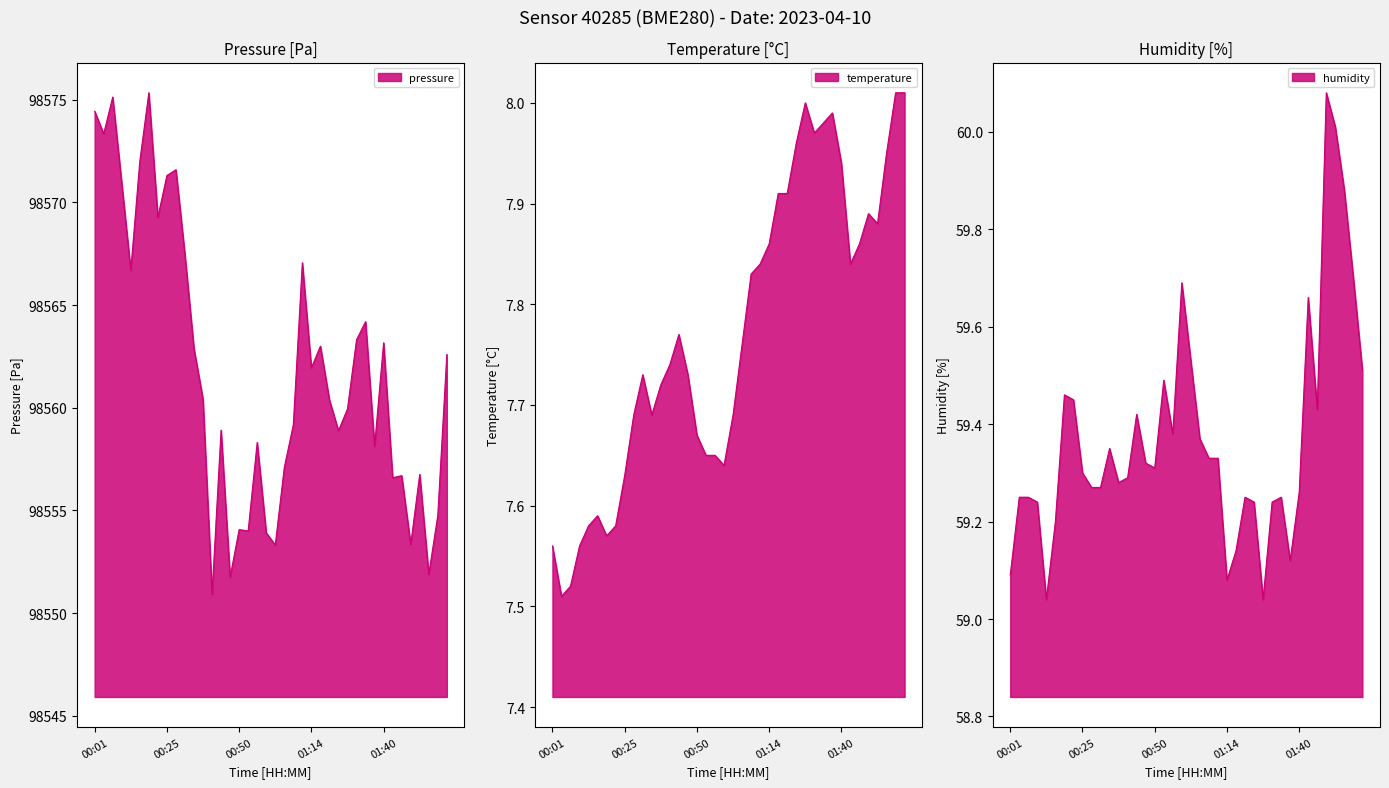

Is it true that humidity equals 36.0 at 00:59?

False